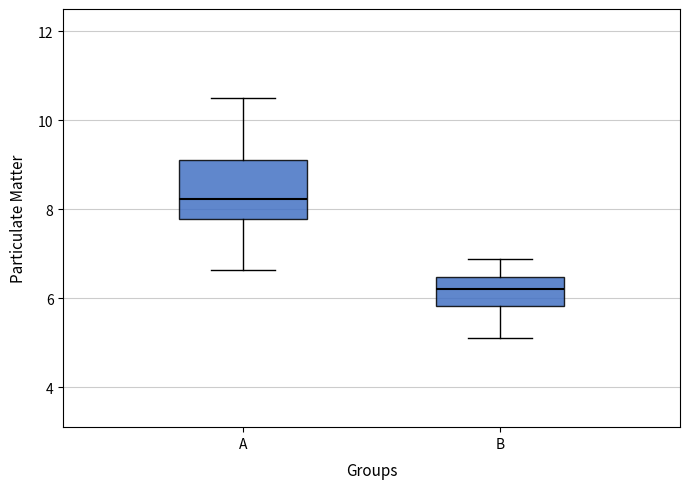

Reading left to right, read every box against the y-axis: the position of its median line, the range the box covers, and the ends of its whiskers. The values are not printed on the chart, so give them approximately, as read against the axis.

A: median 8.2, box 7.8 to 9.2, whiskers 6.6 to 10.6
B: median 6.2, box 5.8 to 6.4, whiskers 5.2 to 6.8